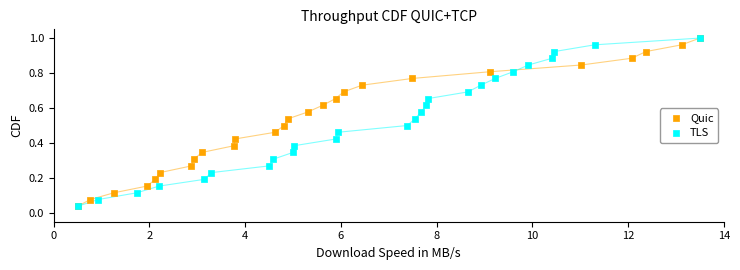

What are all the series names shown in the legend?

Quic, TLS